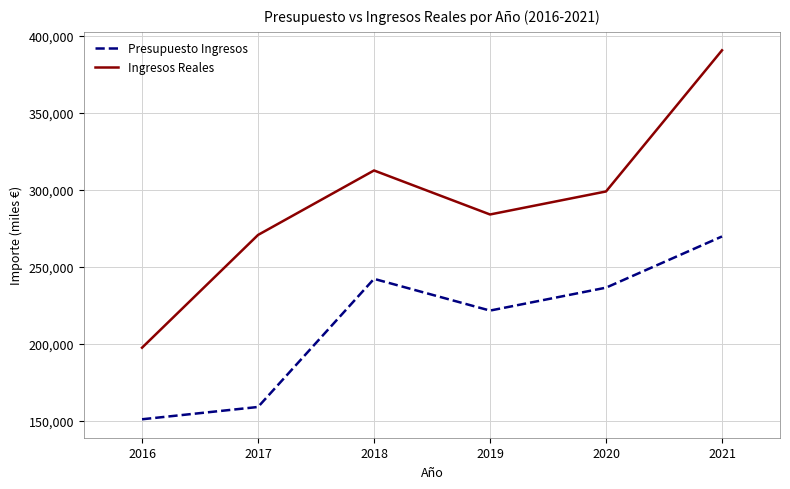

True or false: Ingresos Reales and Presupuesto Ingresos intersect in this chart.

False